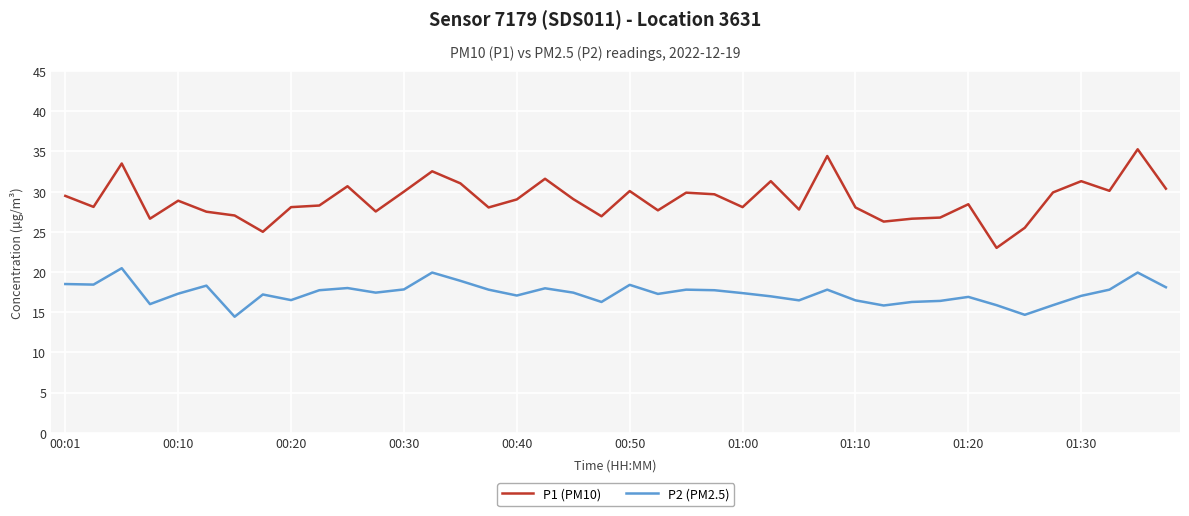

What is the lowest value of the P2 (PM2.5) series?

14.4